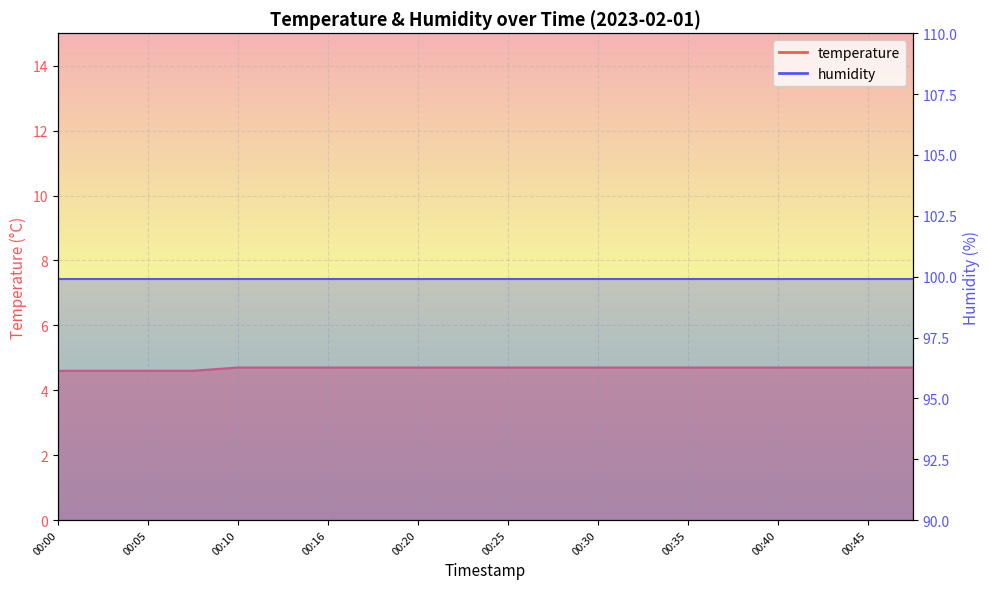

Rank the categories by value from lowest to highest.

00:00, 00:03, 00:05, 00:08, 00:10, 00:13, 00:16, 00:18, 00:20, 00:23, 00:25, 00:28, 00:30, 00:33, 00:35, 00:38, 00:40, 00:43, 00:45, 00:48